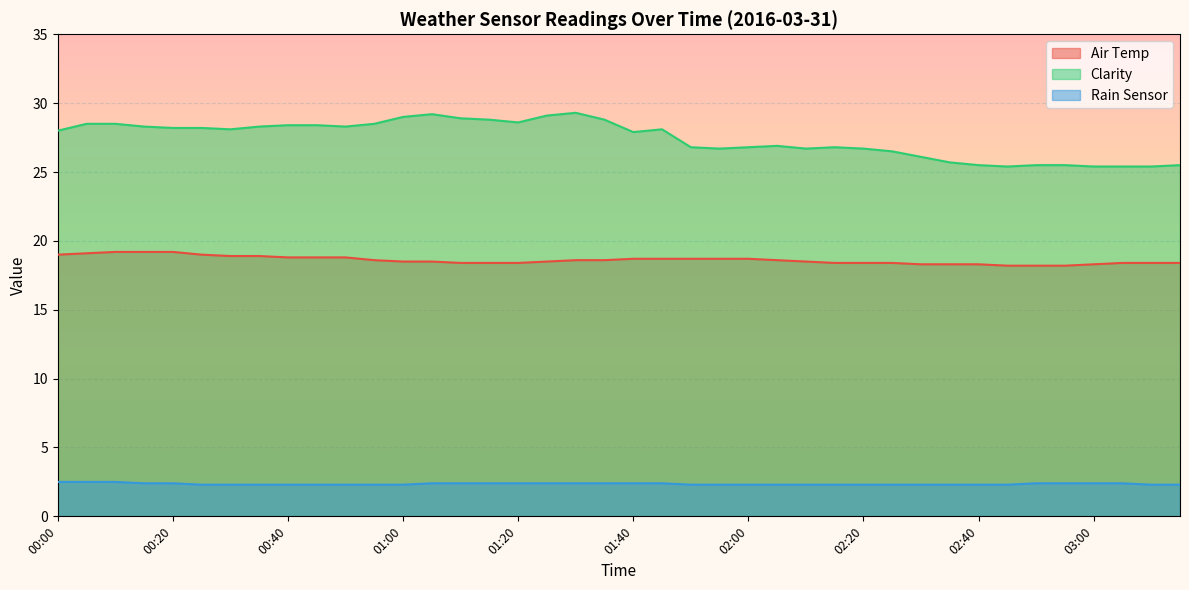

What is the difference between the Rain Sensor values at 01:45 and 02:30?

0.1